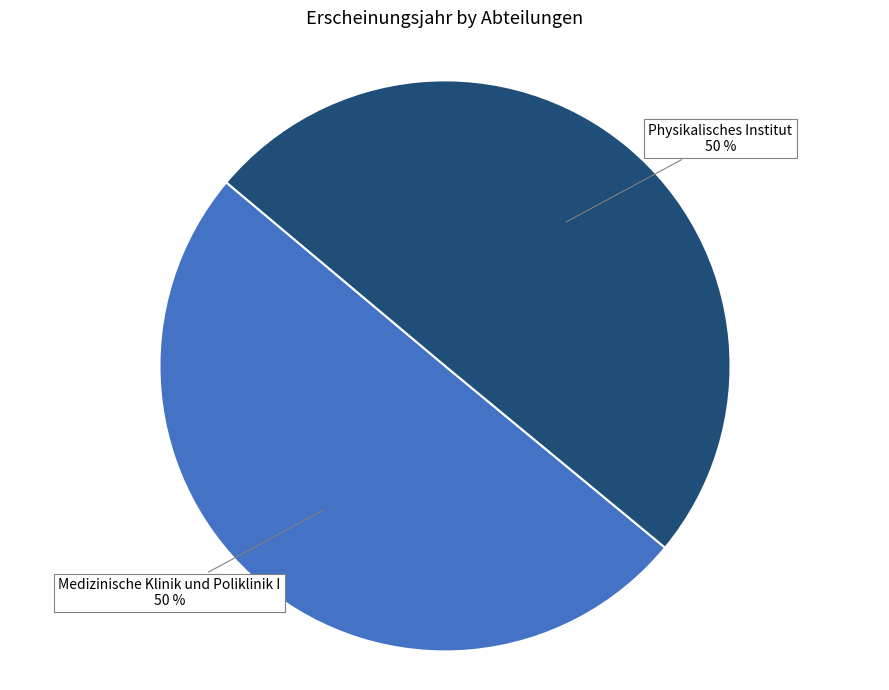

Do Physikalisches Institut and Medizinische Klinik und Poliklinik I together represent more than half of the pie?

Yes